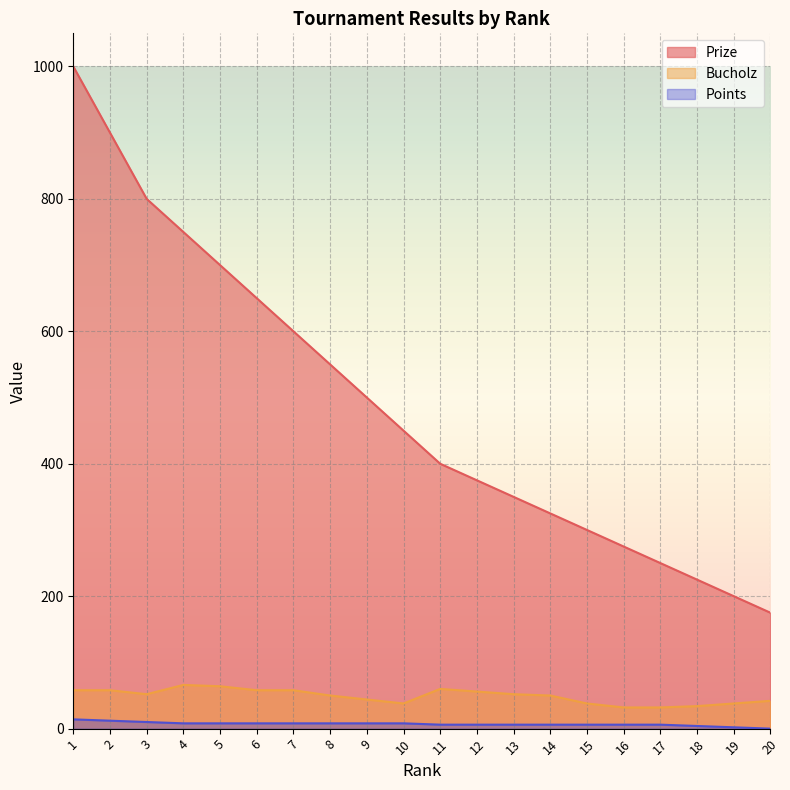

How many values in the Bucholz series exceed 52?

8